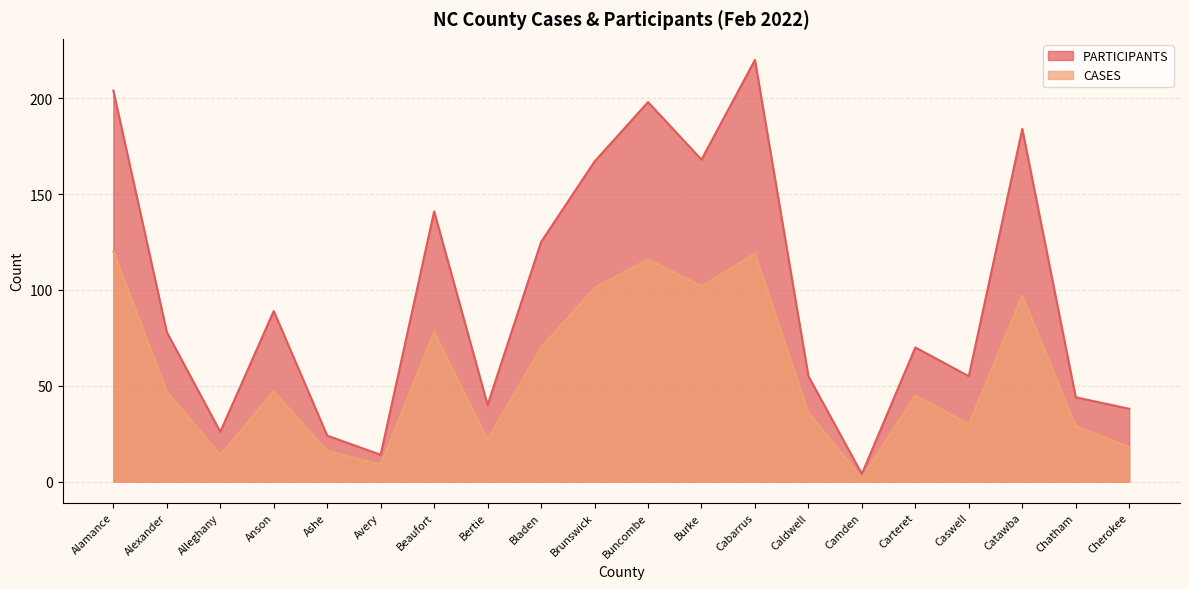

At which label does PARTICIPANTS reach its minimum?

Camden